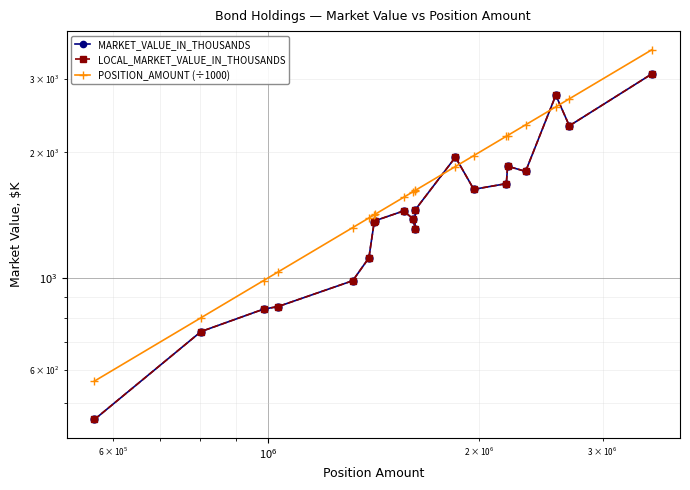

What is the sum of all POSITION_AMOUNT (÷1000) values?

34666